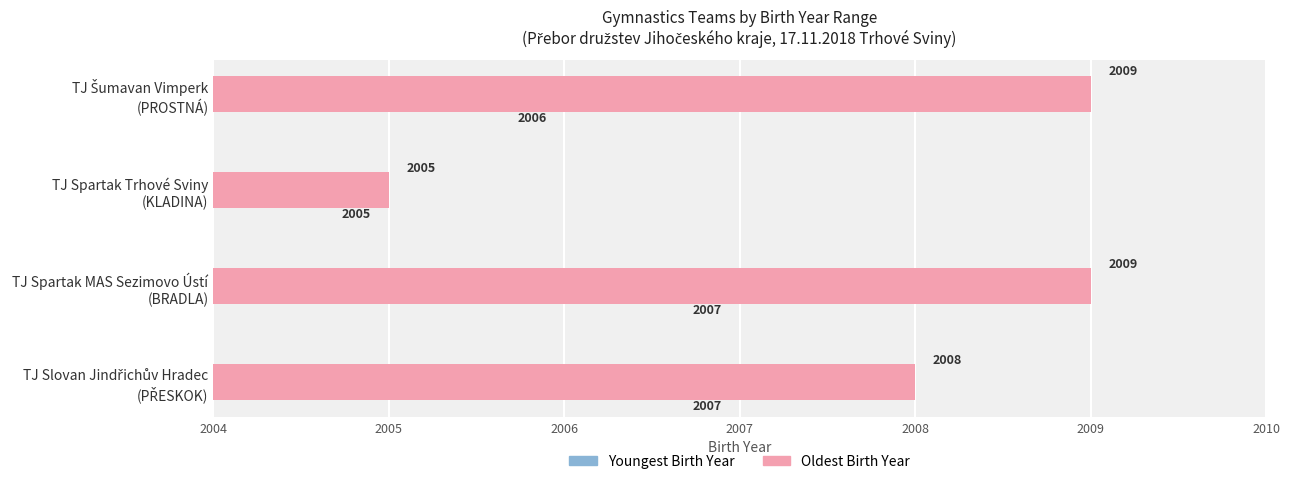

What is the sum of all Youngest Birth Year values?

8025